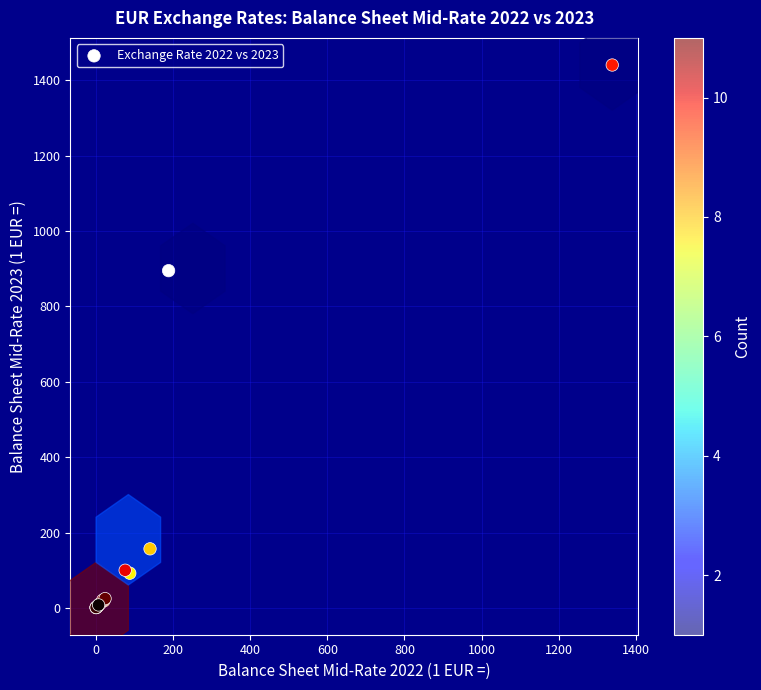

What Y value in the scatter plot is closest to 720?

895.0